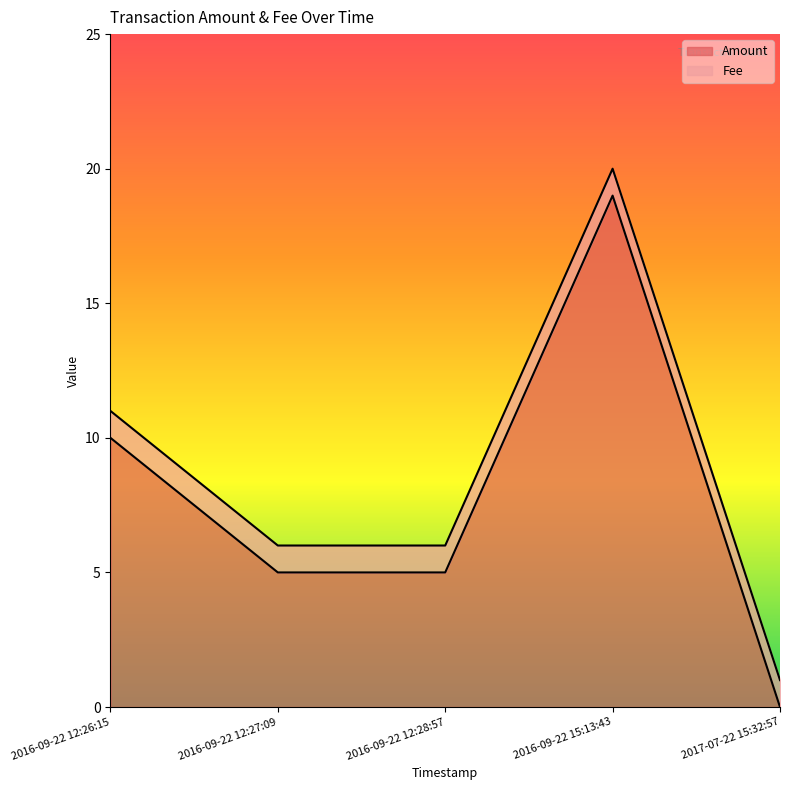

How many data points in Amount are above 5?

2